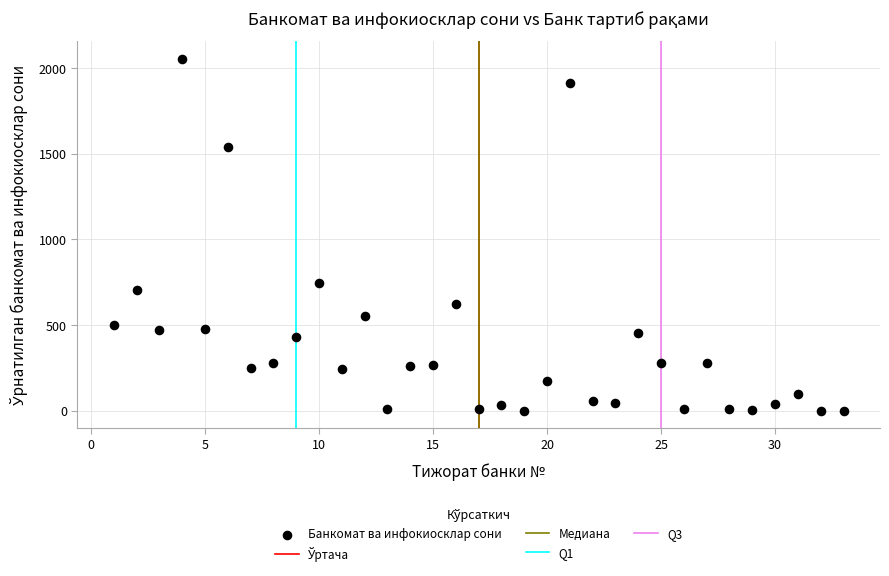

What is the range of X values (max minus min)?

32